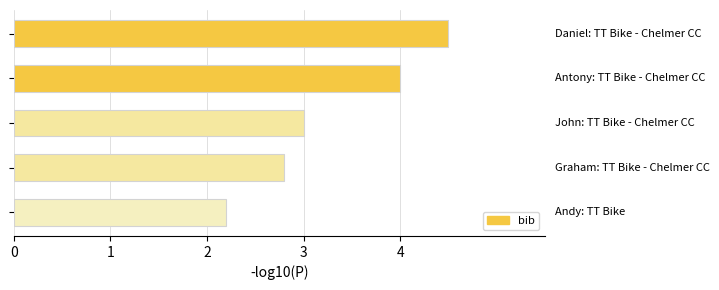

What is the greatest value displayed?

4.5